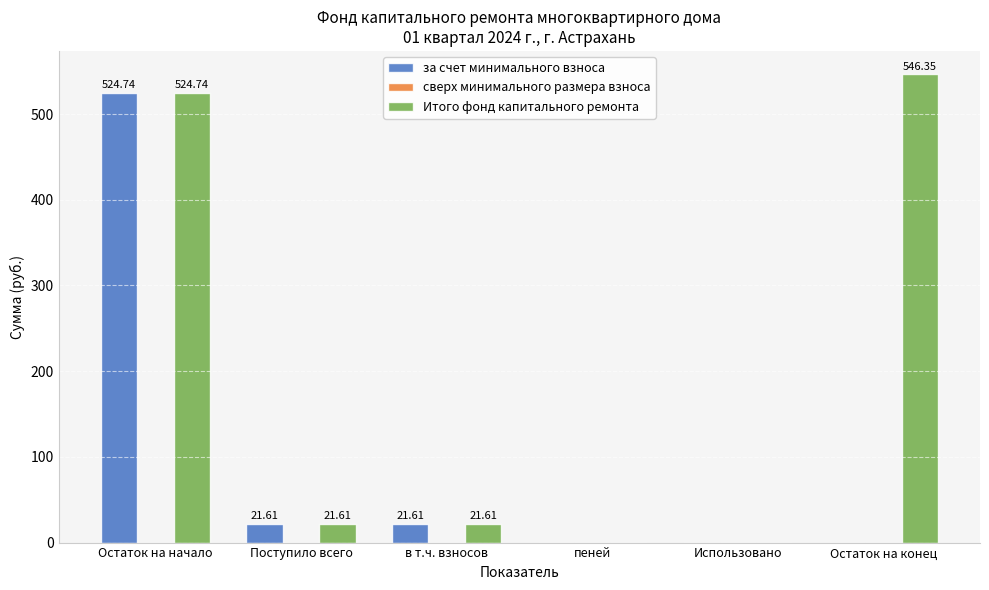

Is it true that за счет минимального взноса equals 21.6 at Поступило всего?

True